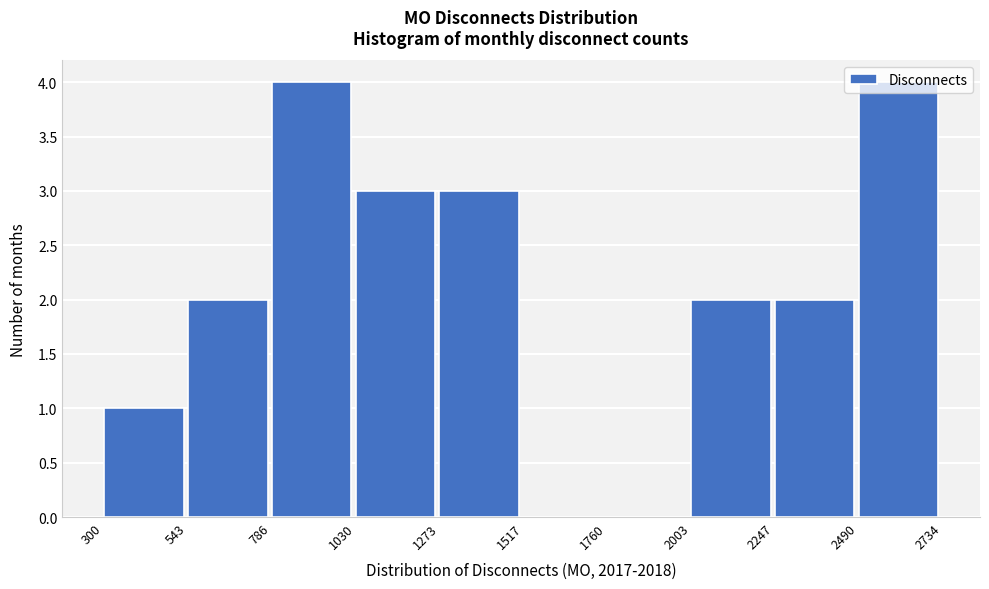

Reading left to right, list every bar in this chart as the range it spans on the x-axis followed by its height. The values are not printed on the chart, so give them approximately, as read against the axis.

300 to 543: 1
543 to 786: 2
786 to 1030: 4
1030 to 1273: 3
1273 to 1517: 3
1517 to 1760: 0
1760 to 2003: 0
2003 to 2247: 2
2247 to 2490: 2
2490 to 2734: 4